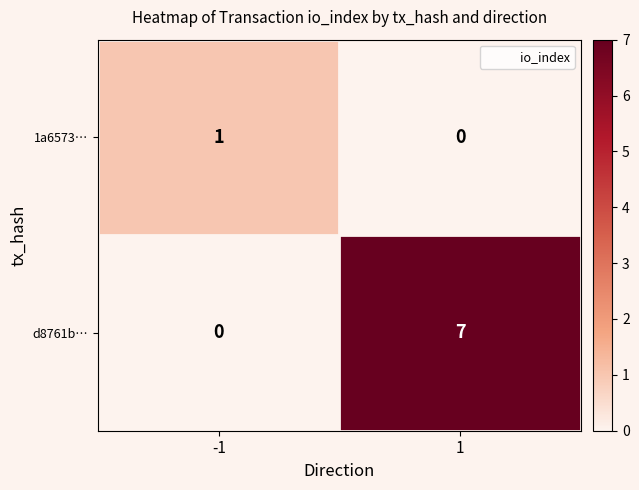

The d8761b… series shows -5 at -1. True or false?

False